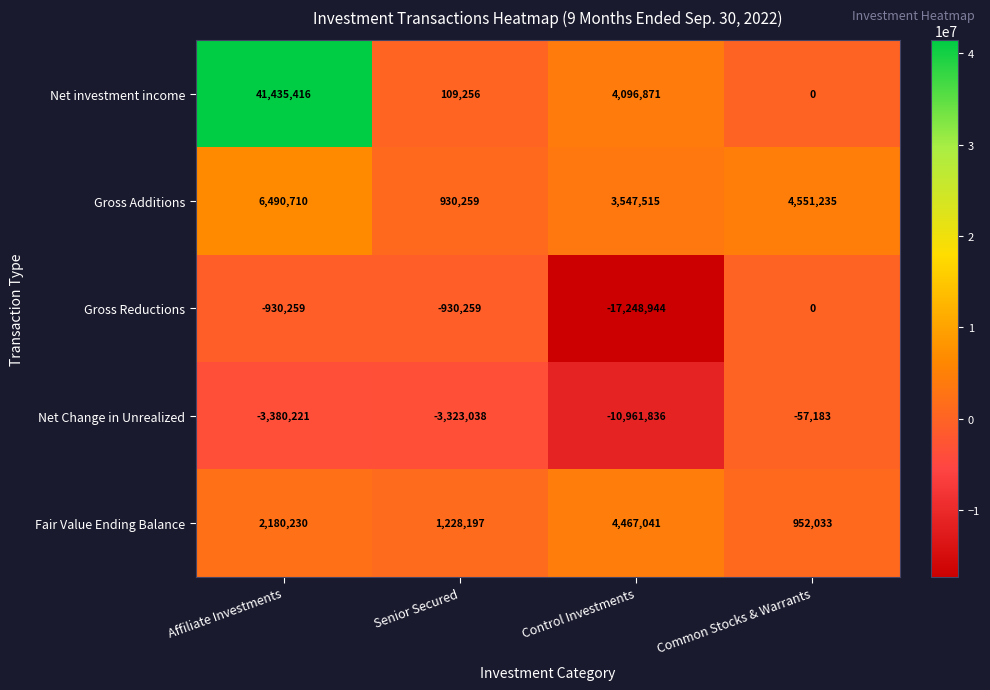

Reading right to left, transcribe all the data shown in this chart.

Net investment income: 0	4096871	109256	41435416
Gross Additions: 4551235	3547515	930259	6490710
Gross Reductions: 0	-17248944	-930259	-930259
Net Change in Unrealized: -57183	-10961836	-3323038	-3380221
Fair Value Ending Balance: 952033	4467041	1228197	2180230